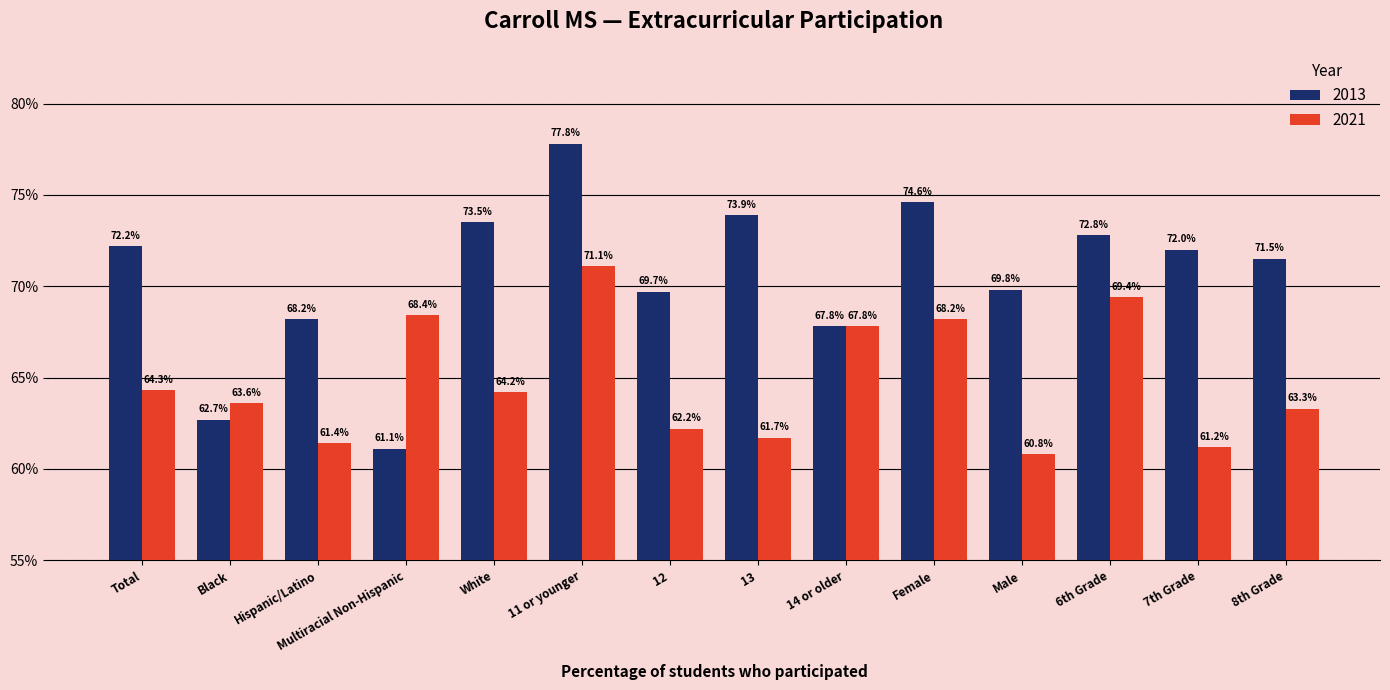

What are all the series names shown in the legend?

2013, 2021